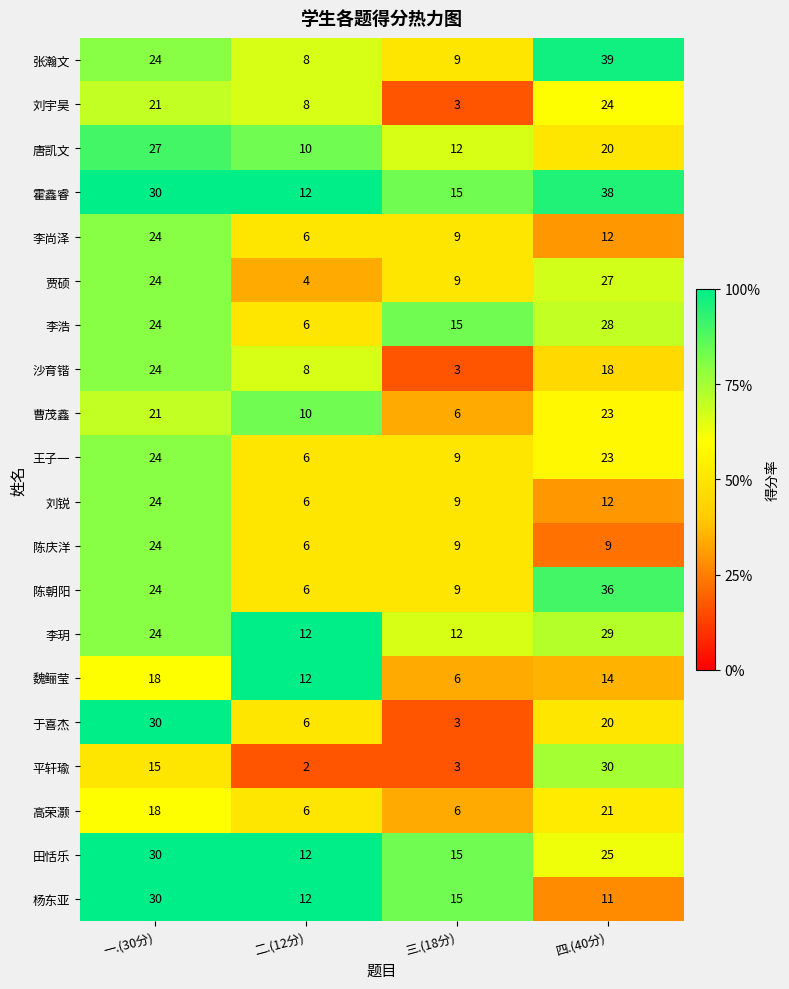

What is the approximate value of 贾硕 at 二.(12分)?

4